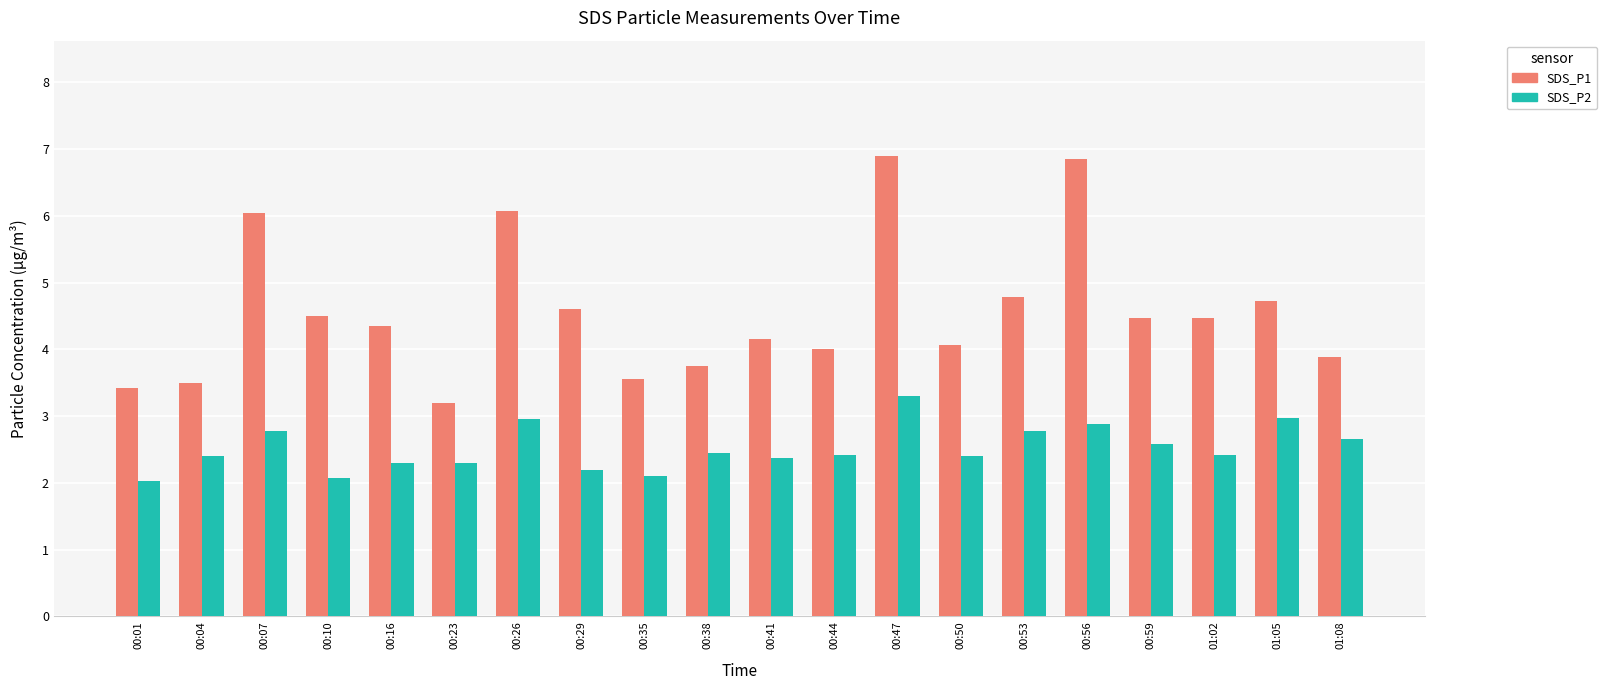

List the series in order of their peak value, highest first.

SDS_P1, SDS_P2